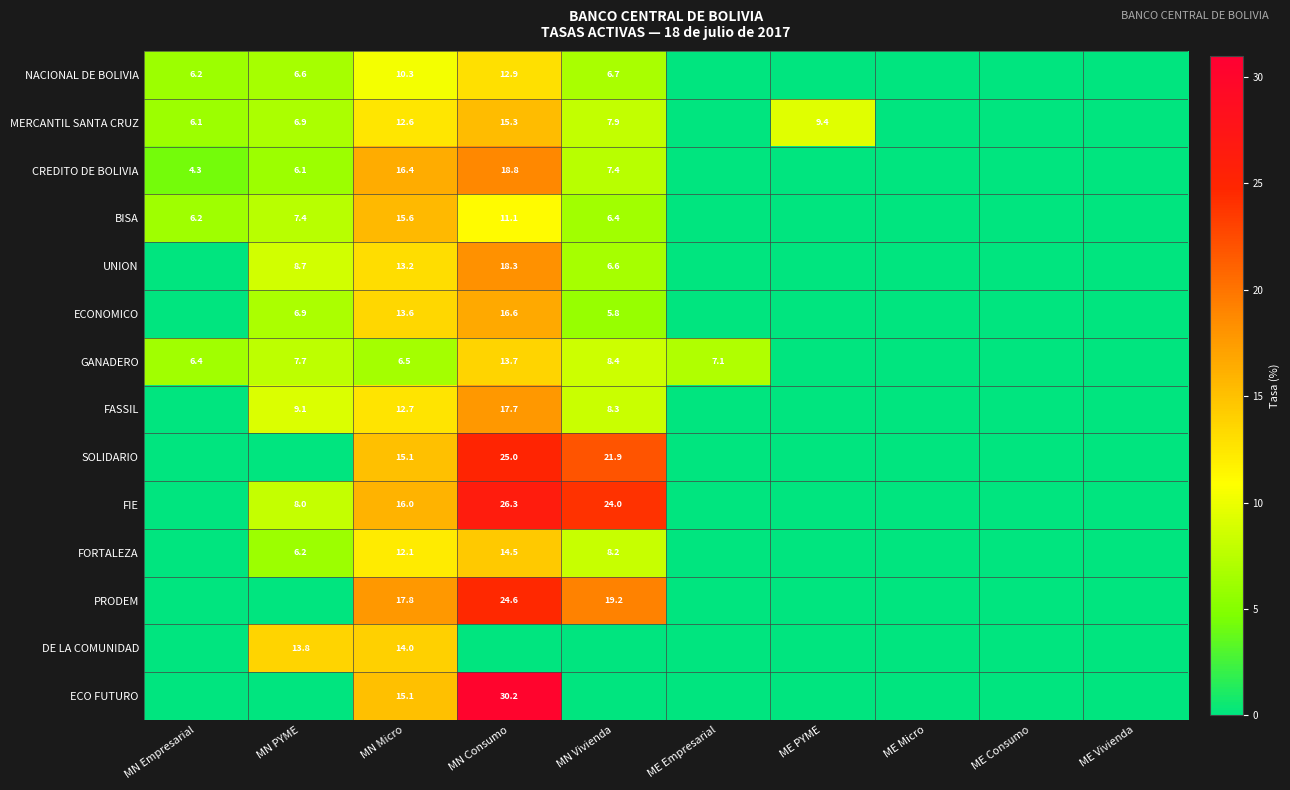

The value of FORTALEZA at MN Micro is 12.1. True or false?

True